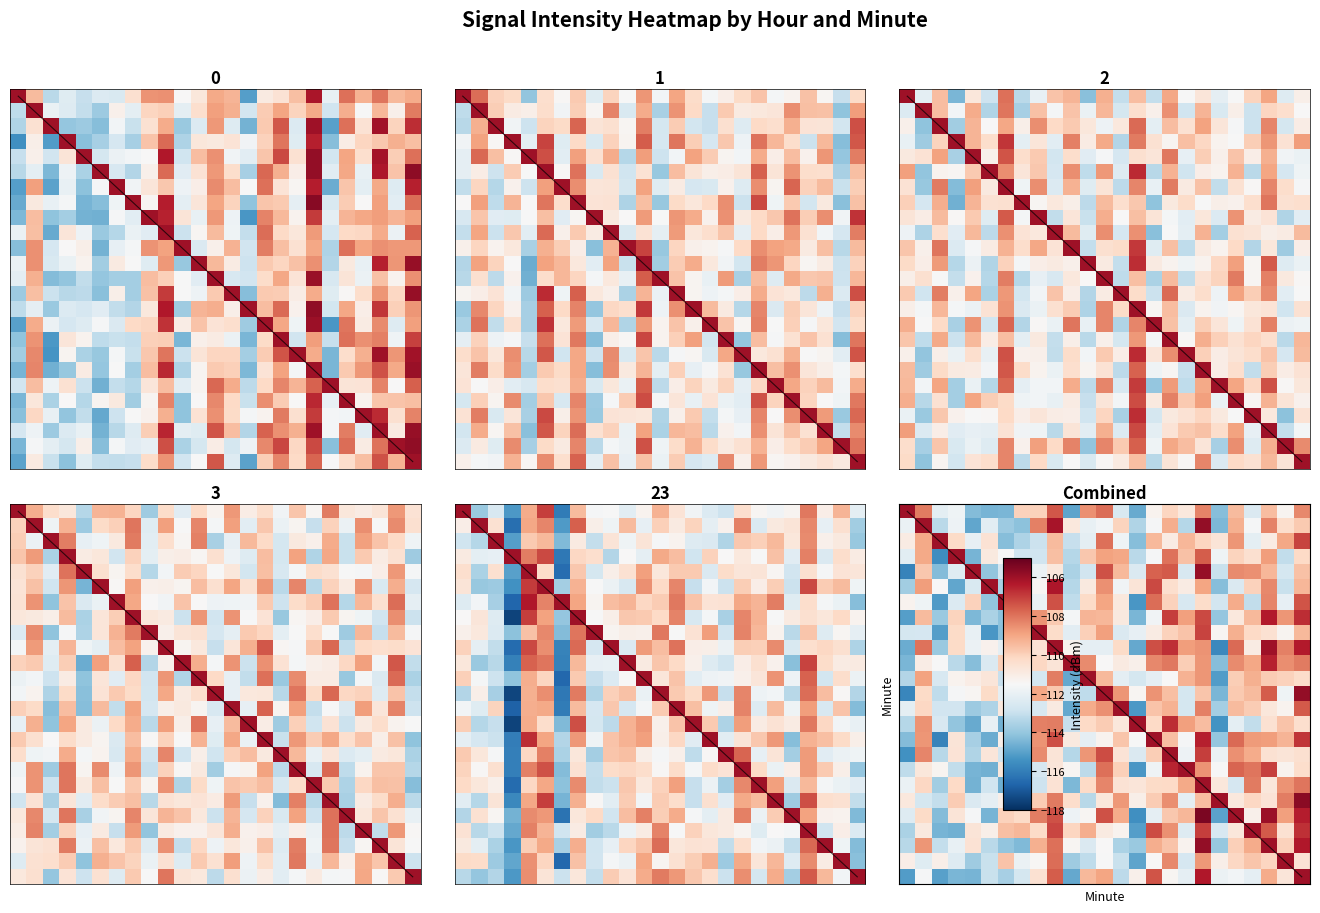

What is the total value across all series at 0?

-2824.6